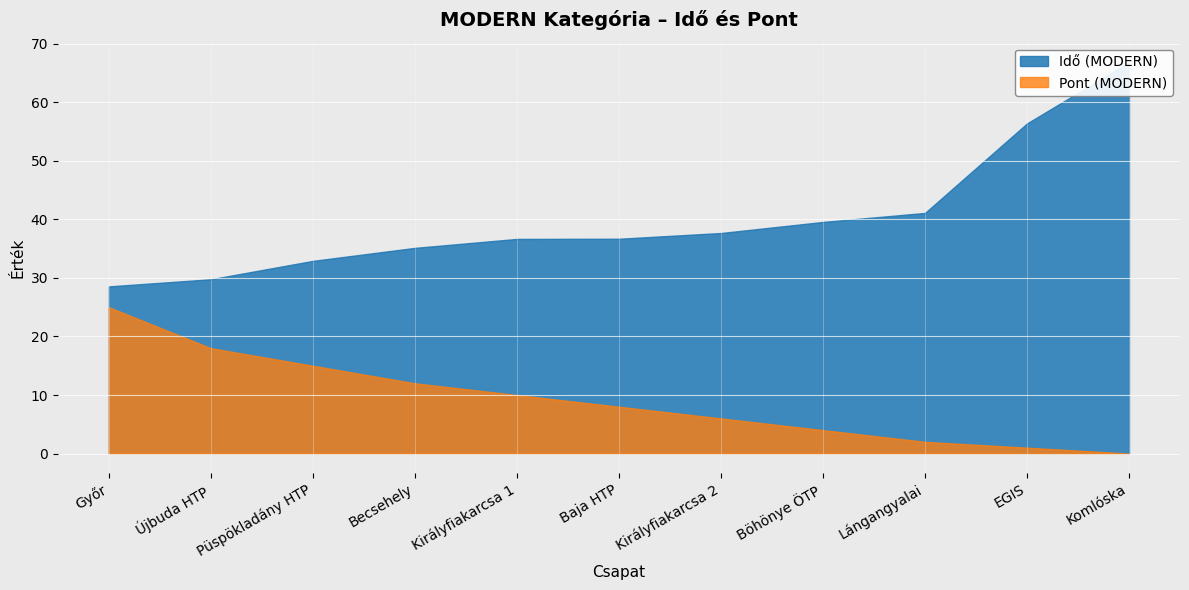

Rank the categories by Pont (MODERN) value from lowest to highest.

Komlóska, EGIS, Lángangyalai, Böhönye ÖTP, Királyfiakarcsa 2, Baja HTP, Királyfiakarcsa 1, Becsehely, Püspökladány HTP, Újbuda HTP, Győr